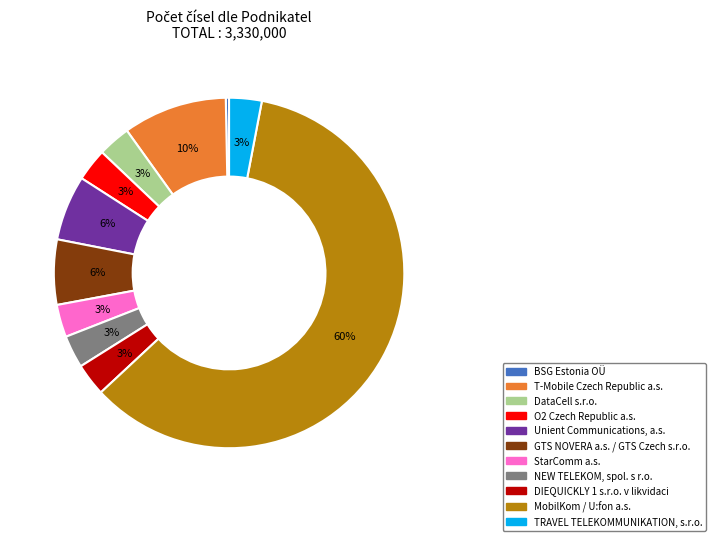

The O2 Czech Republic a.s. slice represents 11% of the pie. True or false?

False